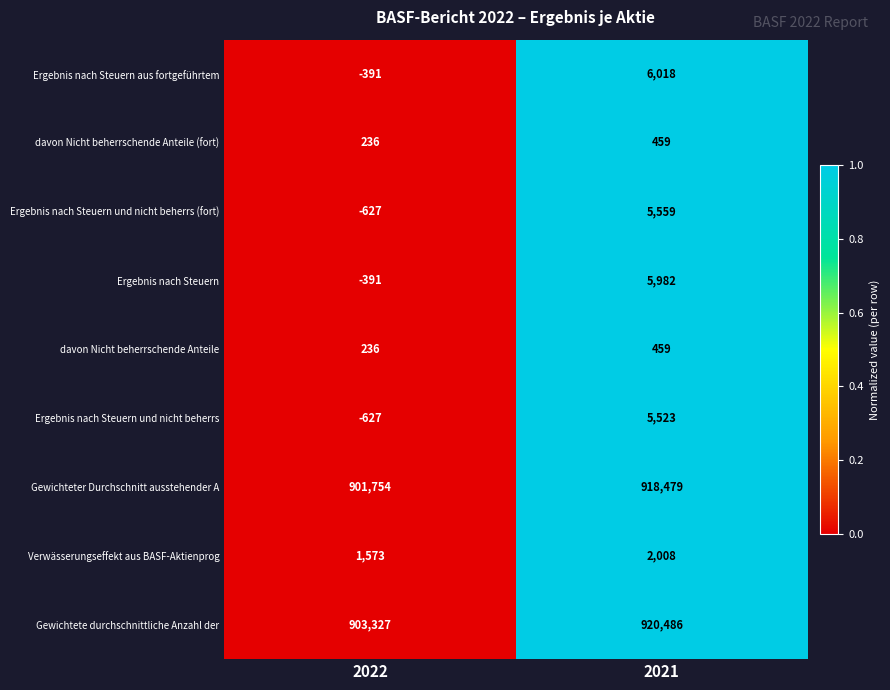

Between 2022 and 2021, which series saw the biggest shift?

Gewichtete durchschnittliche Anzahl der